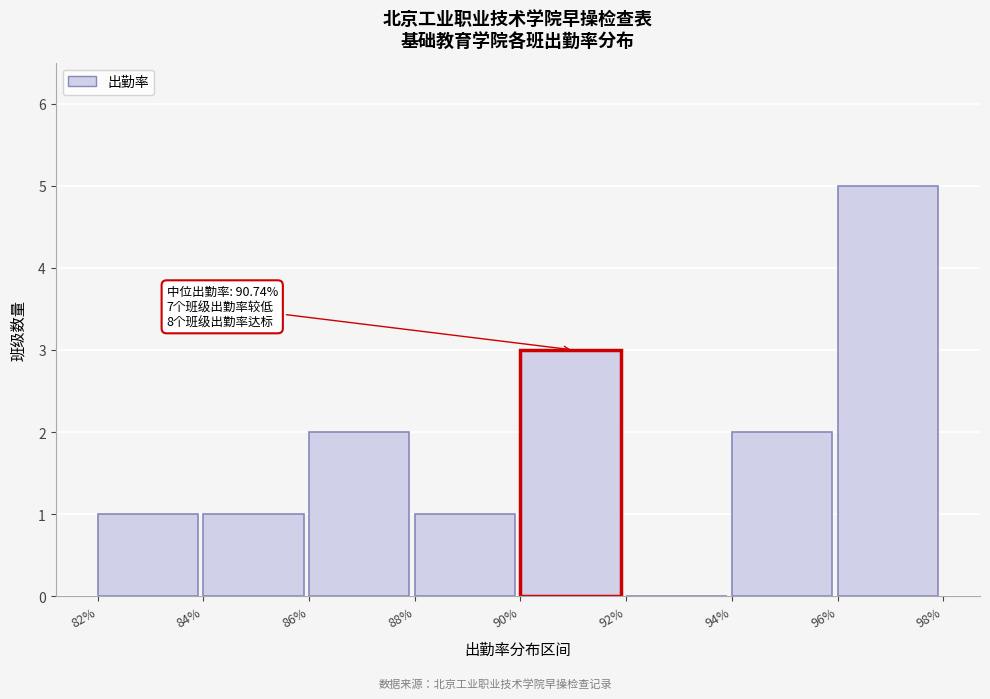

Reading left to right, list all the values displayed in this chart.

82%=1	84%=1	86%=2	88%=1	90%=3	92%=0	94%=2	96%=5